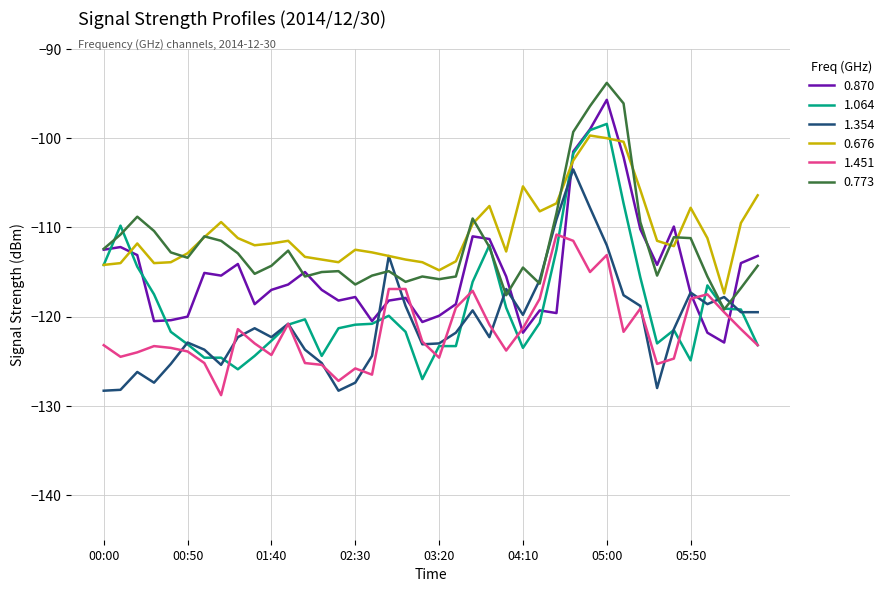

True or false: 0.870 and 0.676 cross at least once.

True